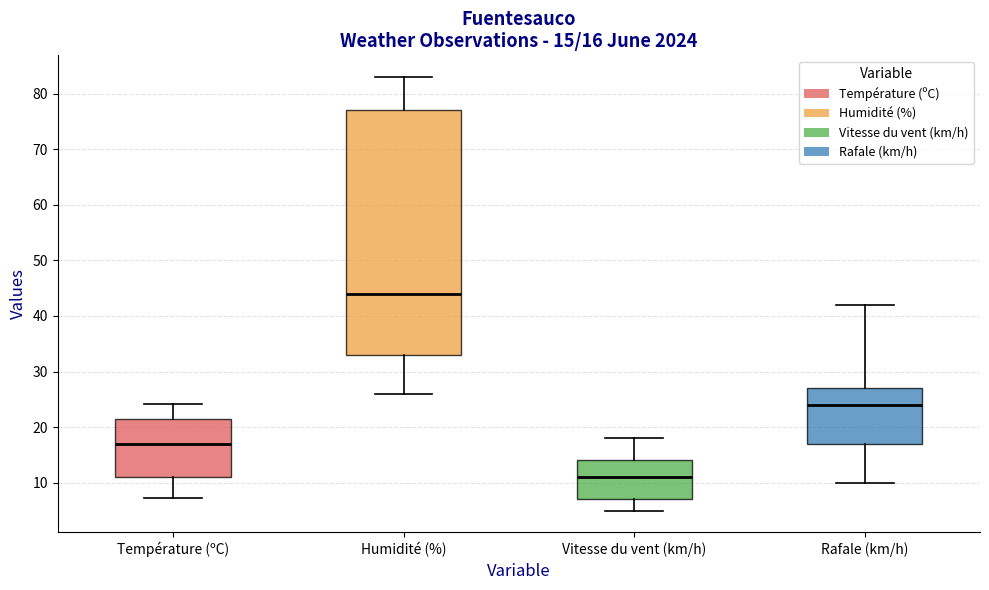

Which box's median line is the lowest?

Vitesse du vent (km/h)